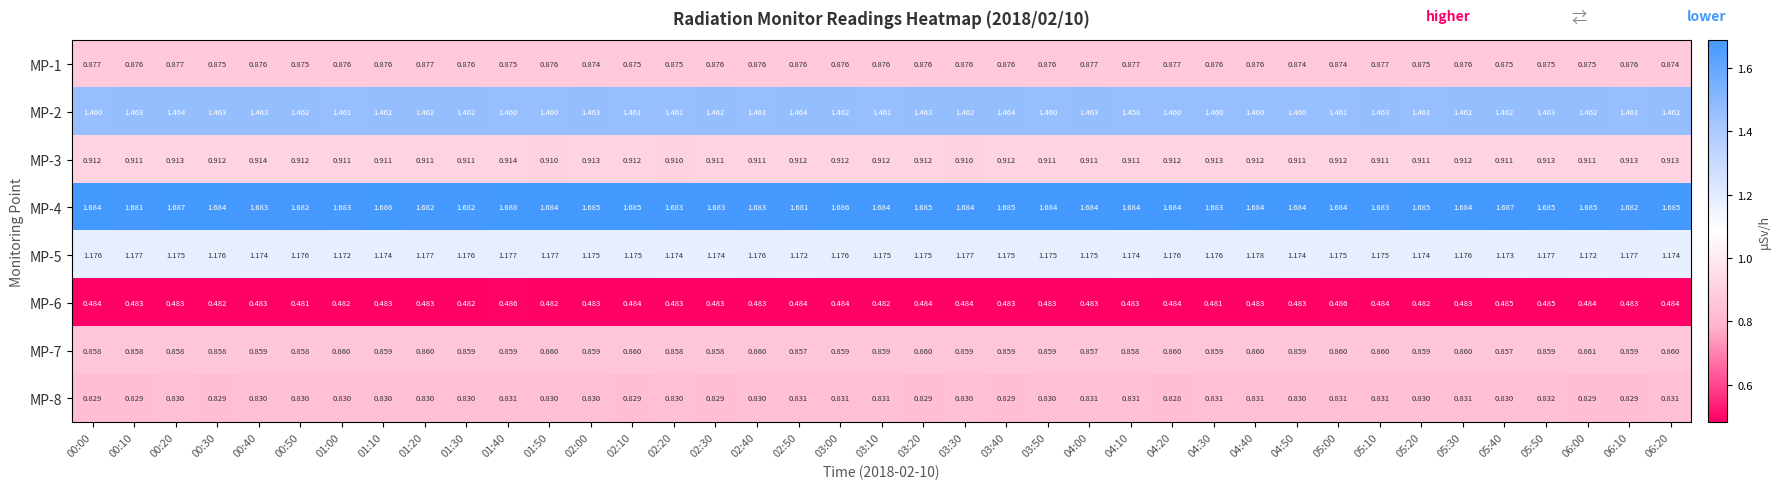

Which has a higher value, 00:10 or 00:20?

00:20